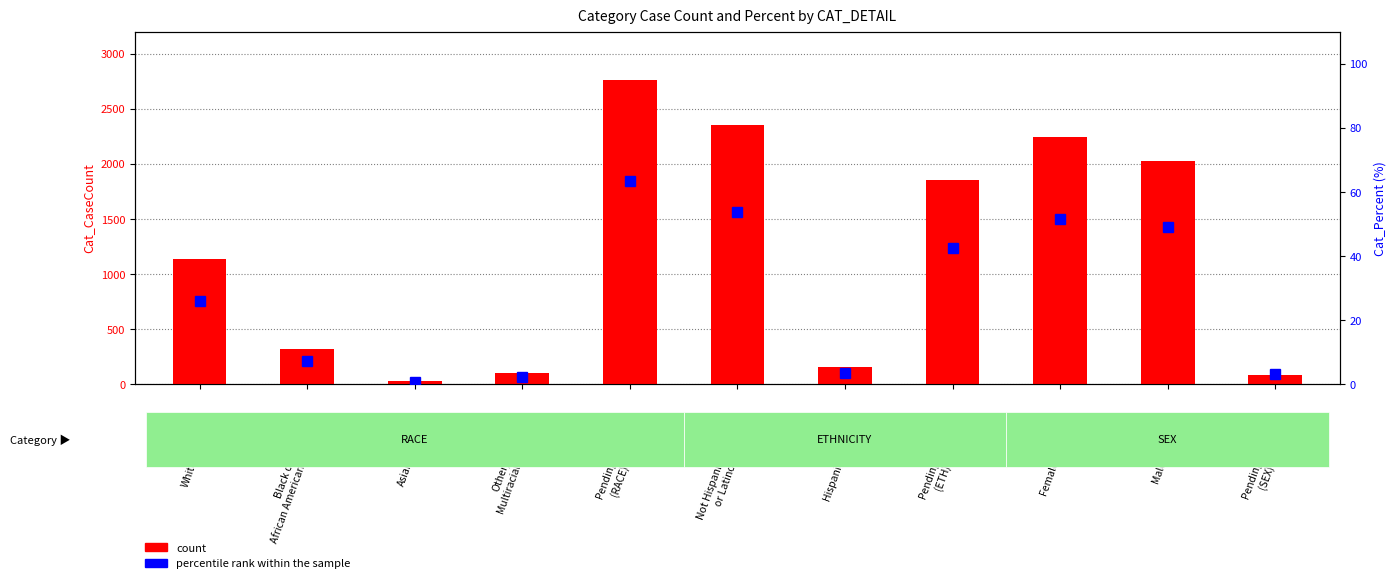

At which label is count closest to 1398?

White